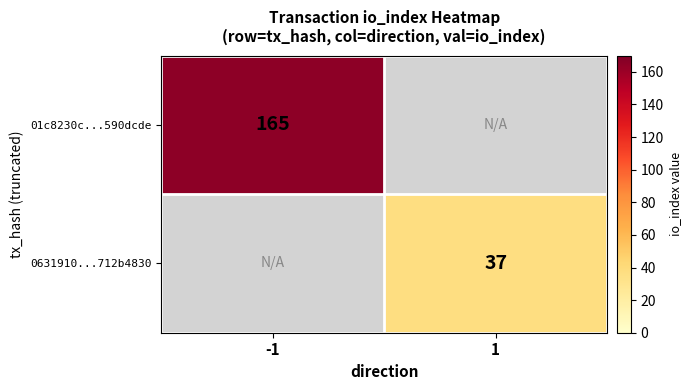

Is the value of 01c8230c...590dcde at -1 greater than the value of 0631910...712b4830 at 1?

Yes